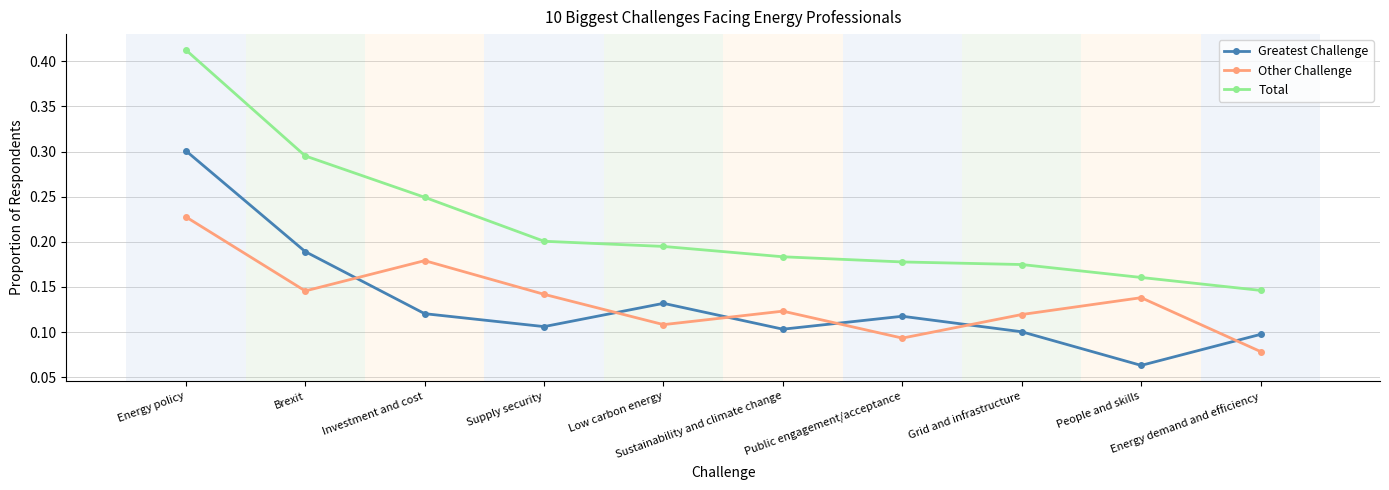

Is the value of Total at Supply security greater than the value of Other Challenge at Sustainability and climate change?

Yes